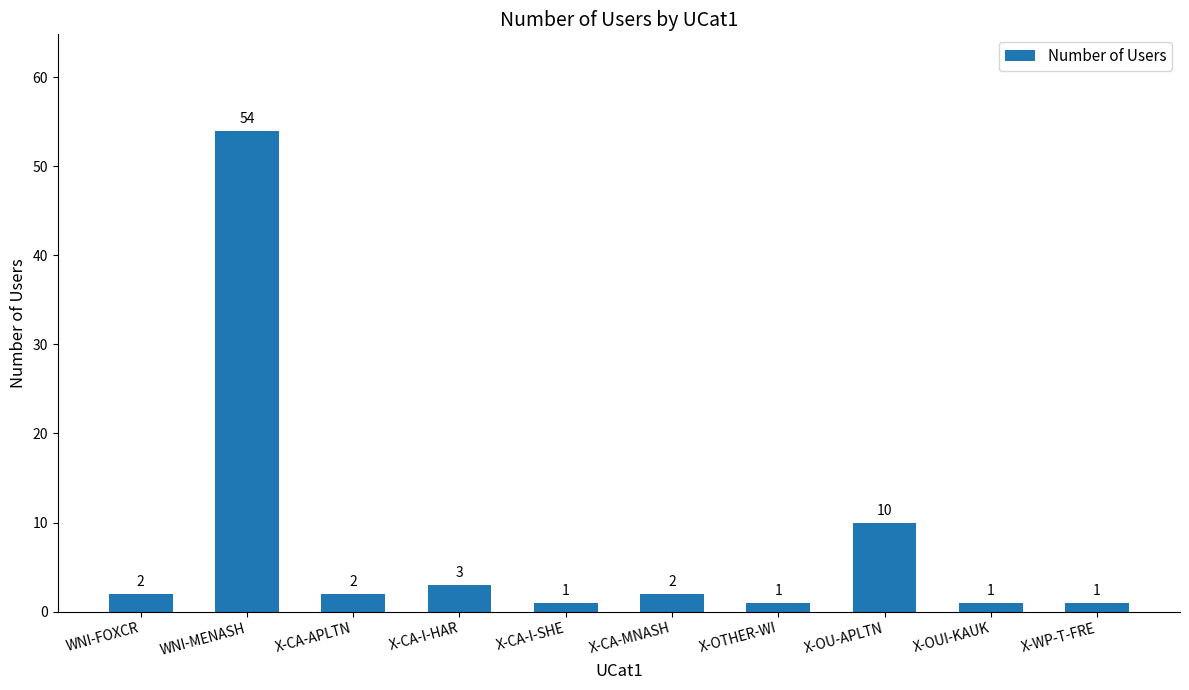

What is the average value?

8